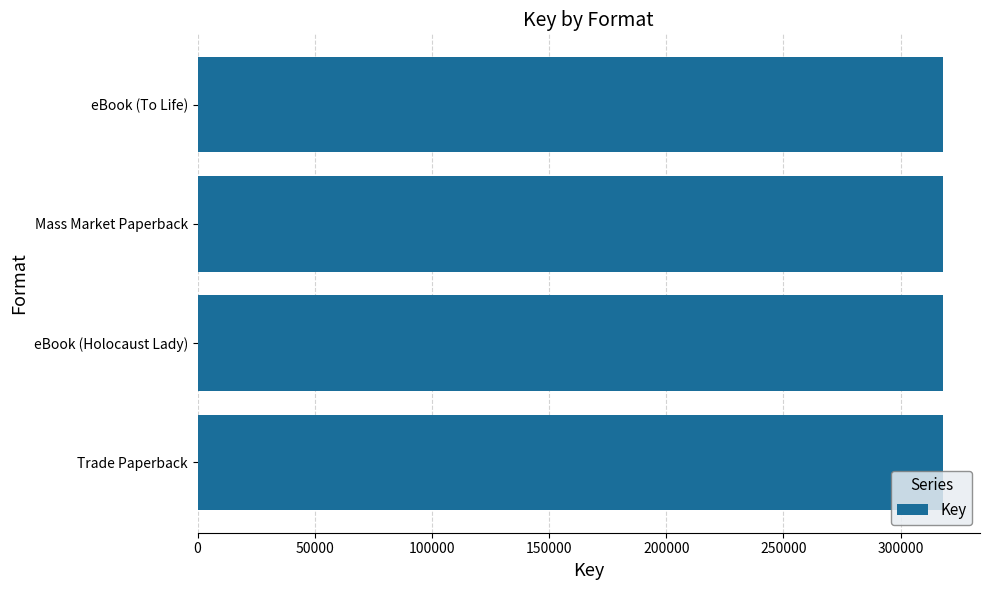

Read the value at eBook (Holocaust Lady).

317982